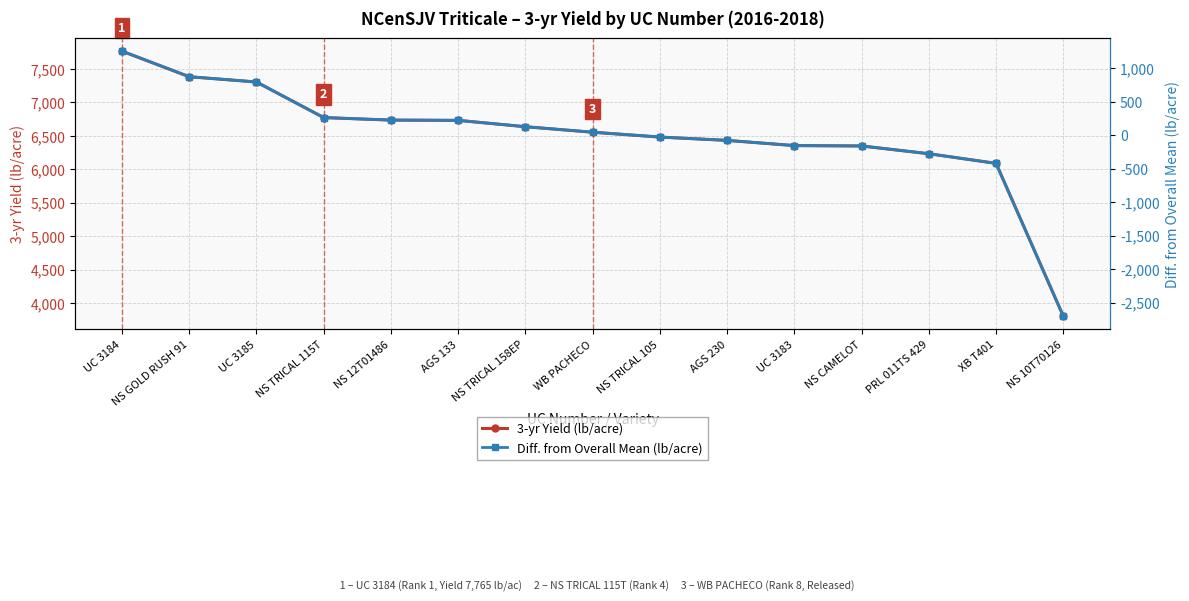

At which label is 3-yr Yield (lb/acre) closest to 5786?

XB T401